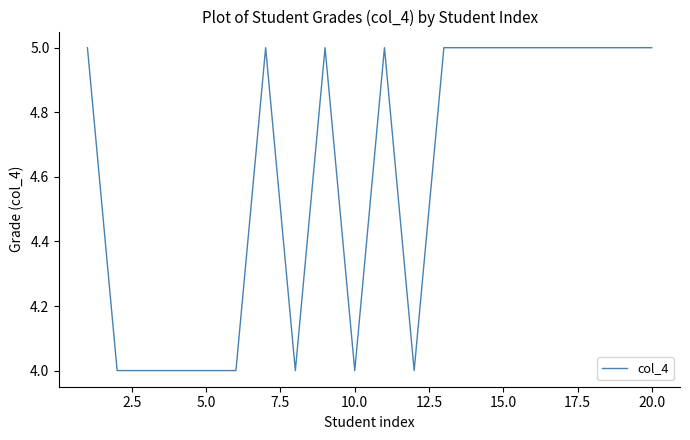

What is the greatest value displayed?

5